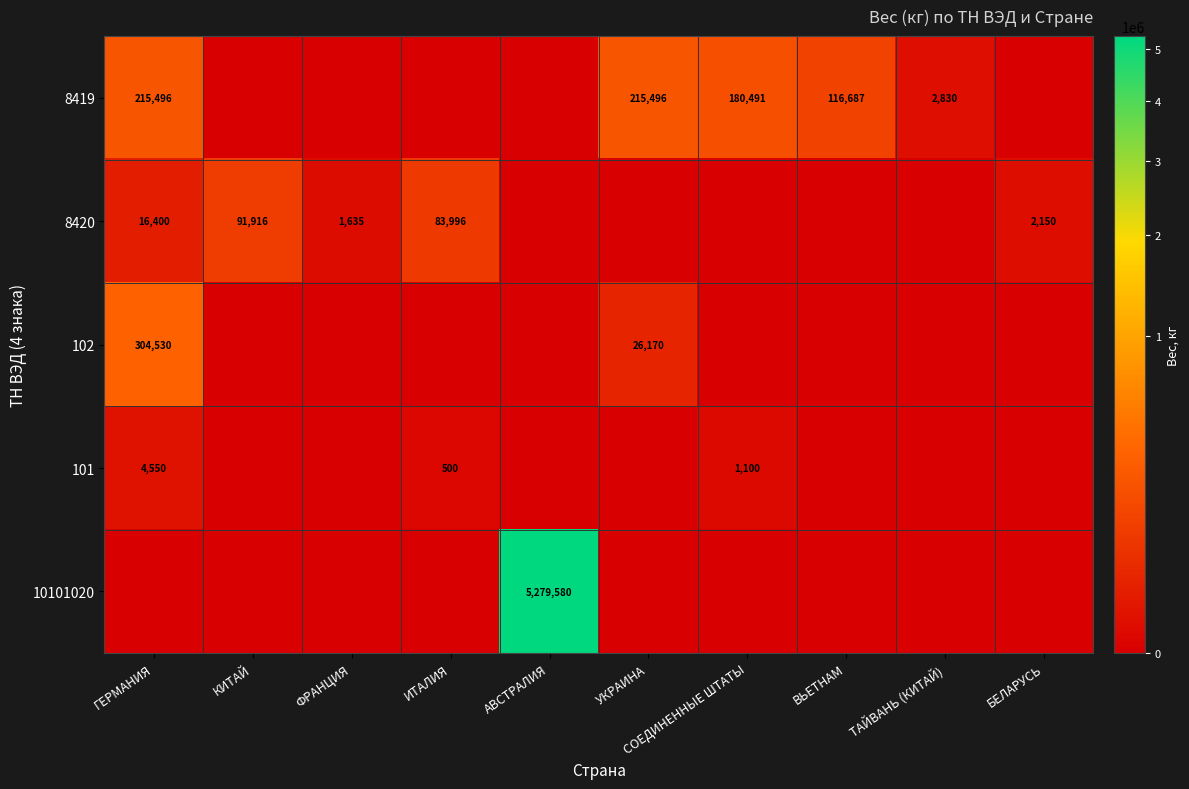

How many distinct data groups are displayed?

5